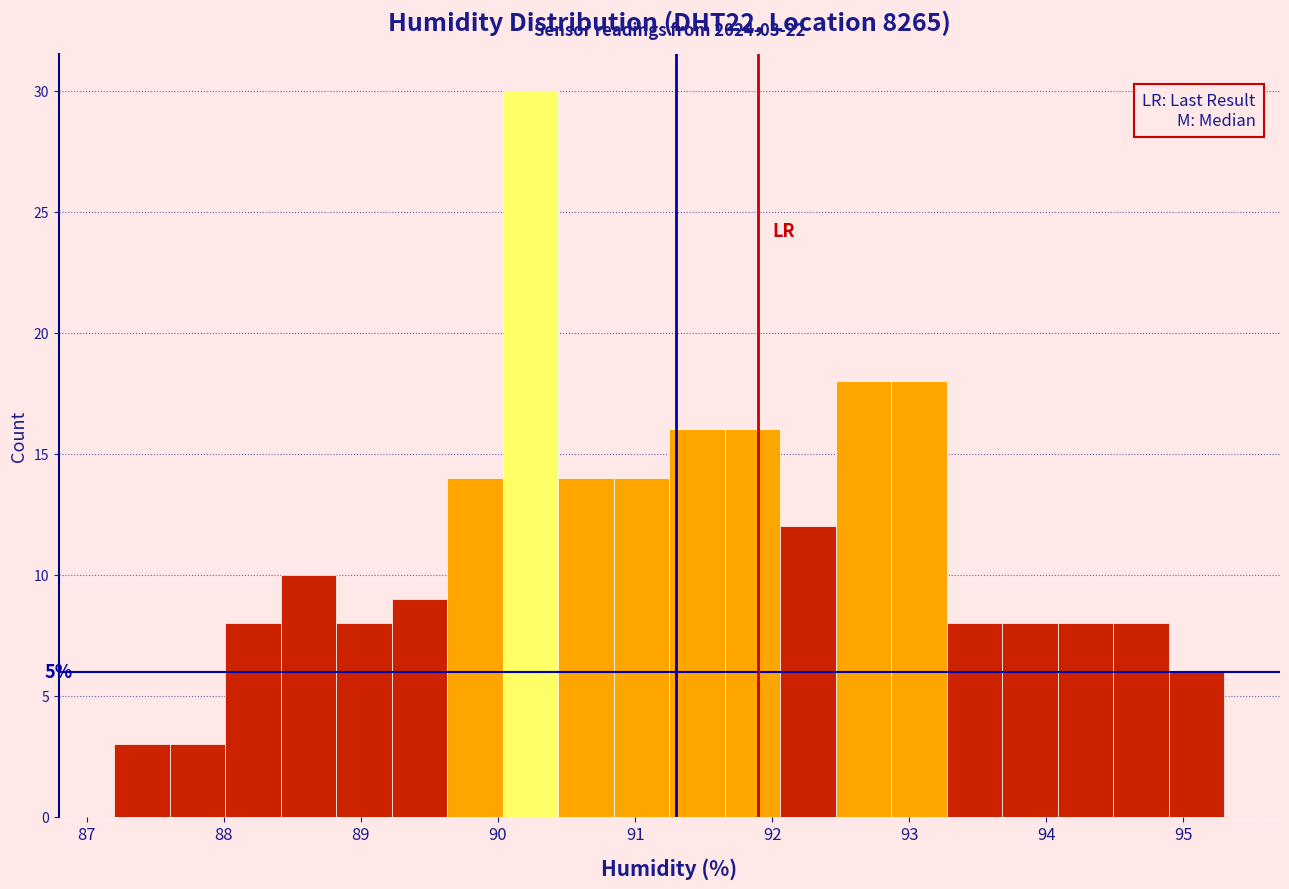

Which range on the x-axis has the tallest bar?

90.0 to 90.4